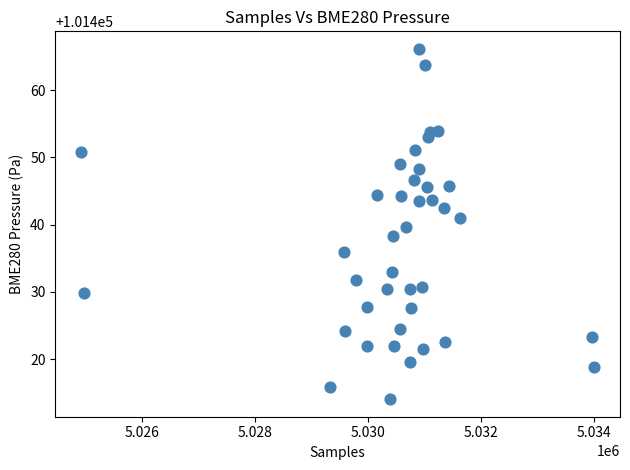

What is the range of Y values (max minus min)?

52.1